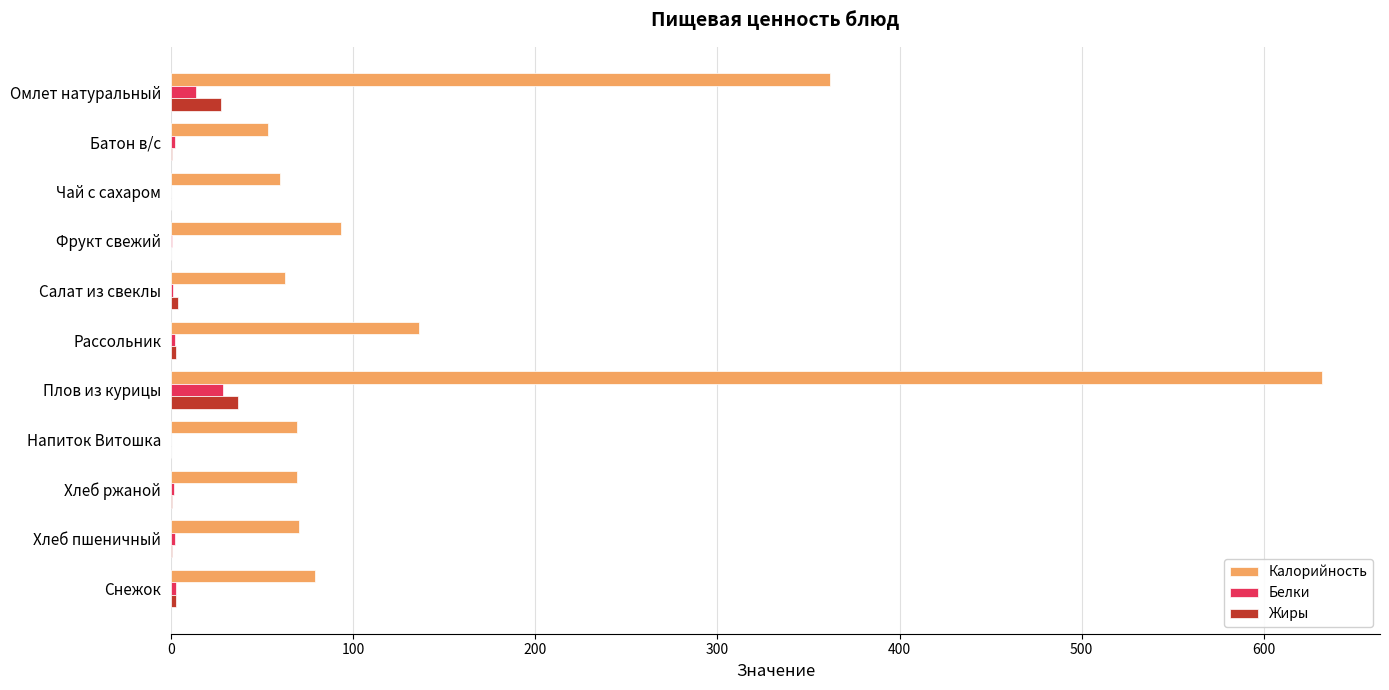

What is the maximum value for Жиры?

36.7